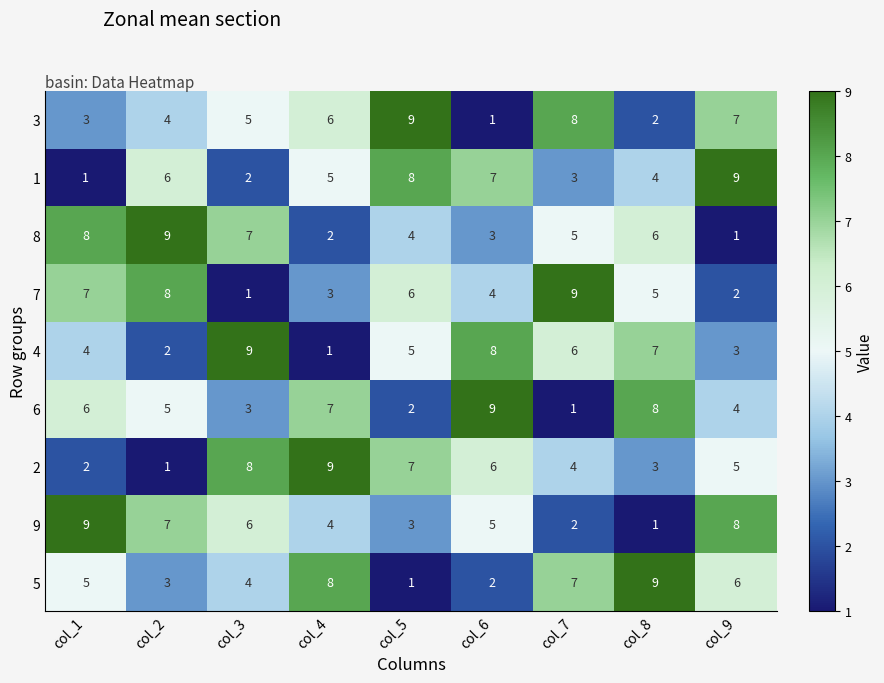

Where does the 1 series first go above 5?

col_2